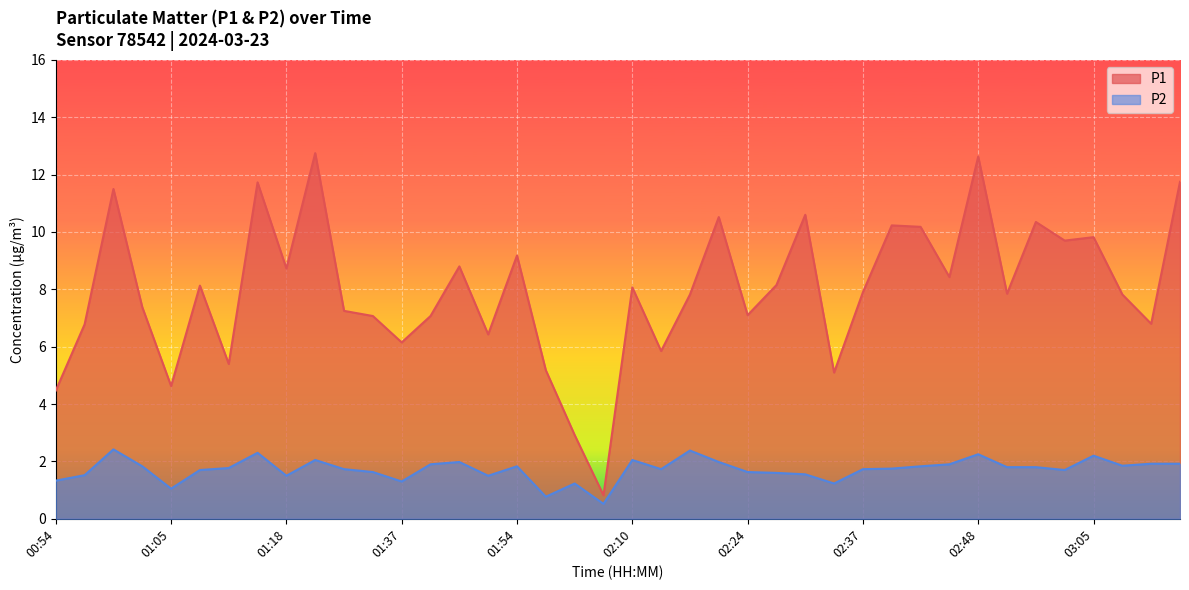

At which label does P1 reach its peak?

01:21